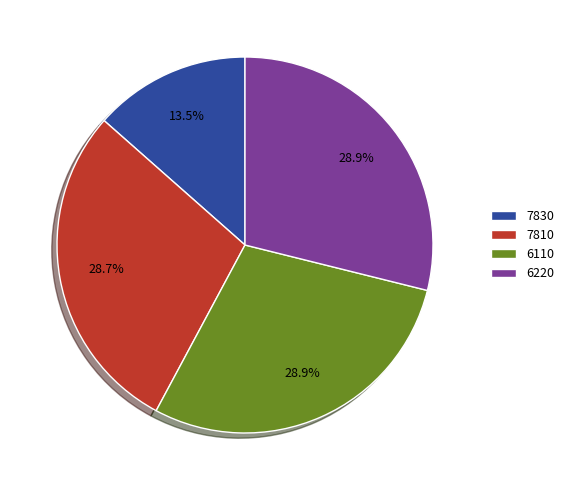

Is 6110 the majority of the pie?

No